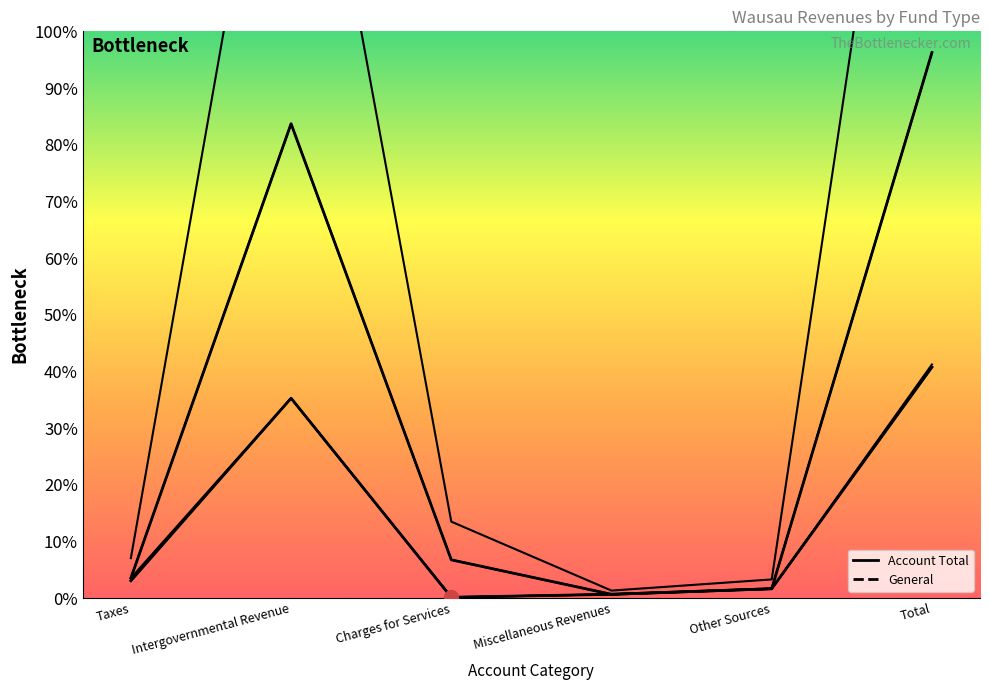

Where is the first local maximum for Account Total?

Intergovernmental Revenue